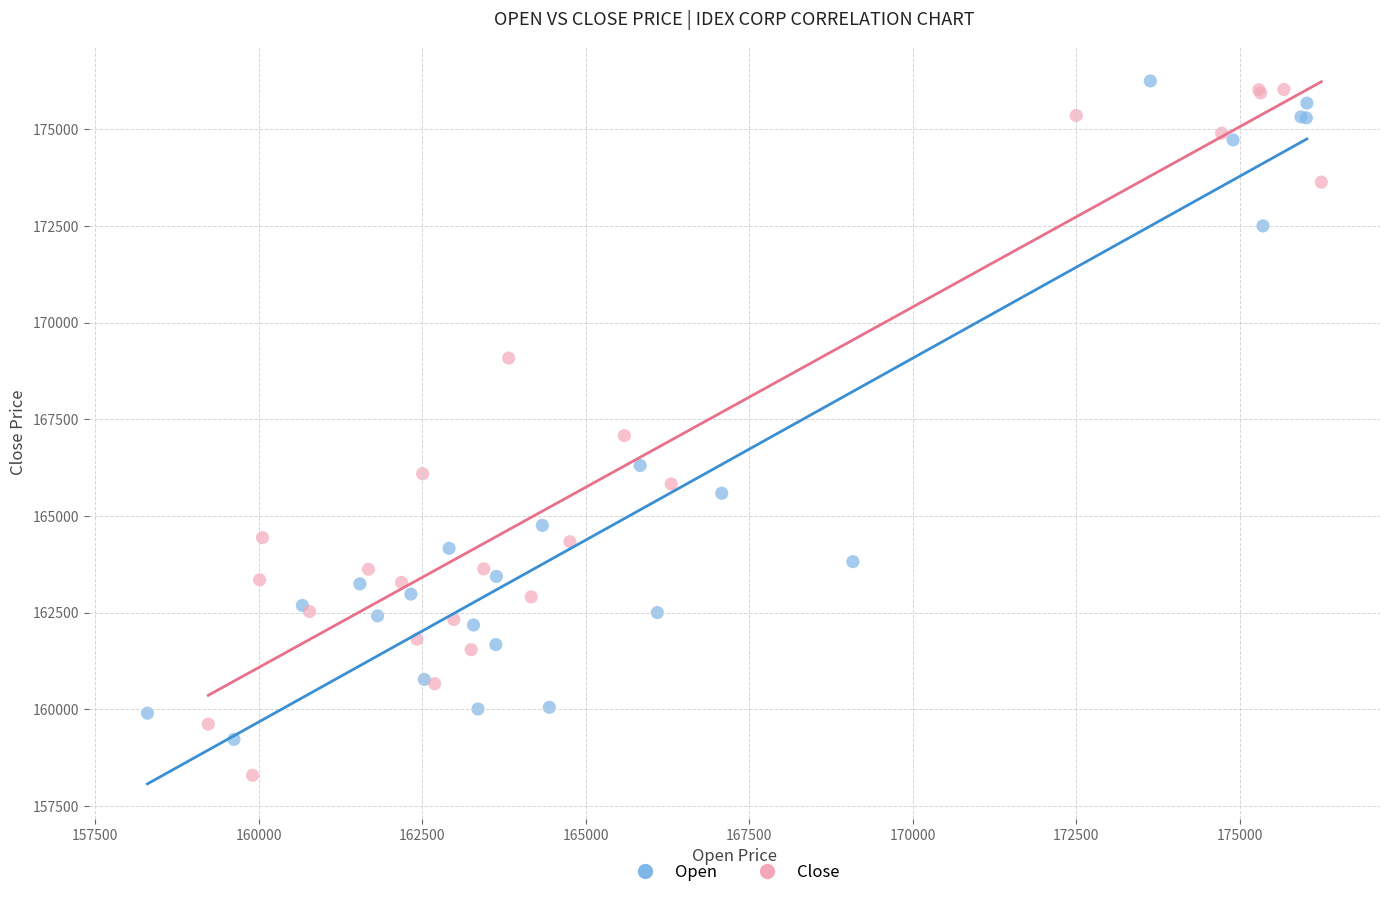

What are all the series names shown in the legend?

Open, Close